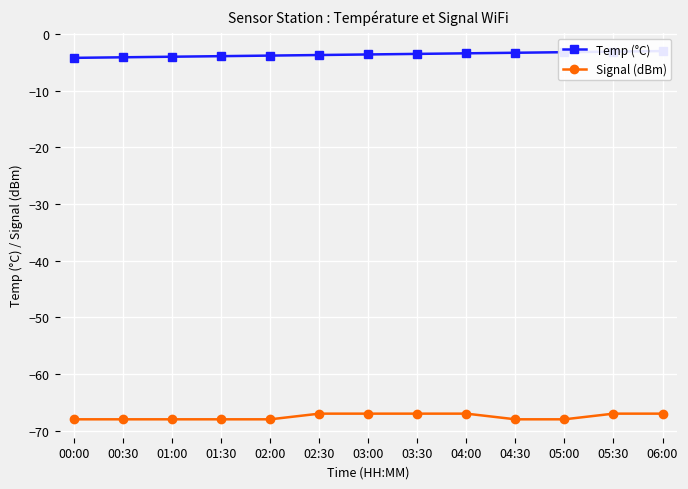

Reading left to right, list all the values displayed in this chart.

Temp (°C): 00:00=-4.2	00:30=-4.1	01:00=-4.0	01:30=-3.9	02:00=-3.8	02:30=-3.7	03:00=-3.6	03:30=-3.5	04:00=-3.4	04:30=-3.3	05:00=-3.2	05:30=-3.1	06:00=-3.0
Signal (dBm): 00:00=-68.0	00:30=-68.0	01:00=-68.0	01:30=-68.0	02:00=-68.0	02:30=-67.0	03:00=-67.0	03:30=-67.0	04:00=-67.0	04:30=-68.0	05:00=-68.0	05:30=-67.0	06:00=-67.0